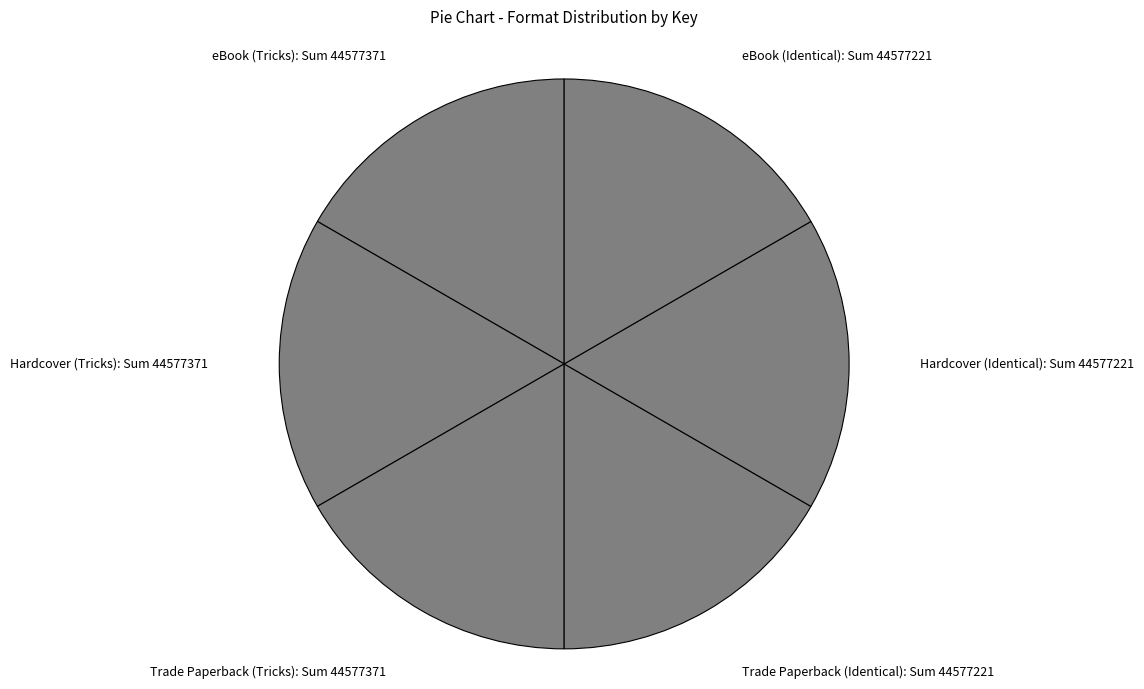

Do eBook (Identical) and Trade Paperback (Identical) together represent more than half of the pie?

No